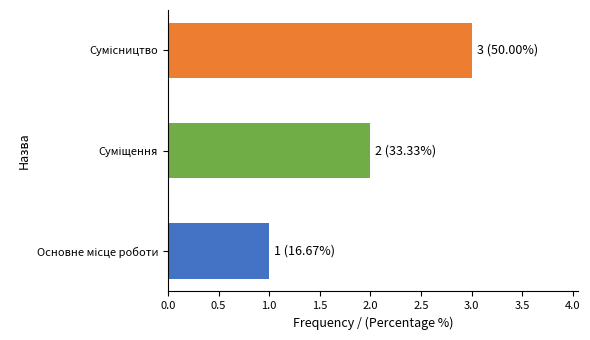

What is the greatest value displayed?

3